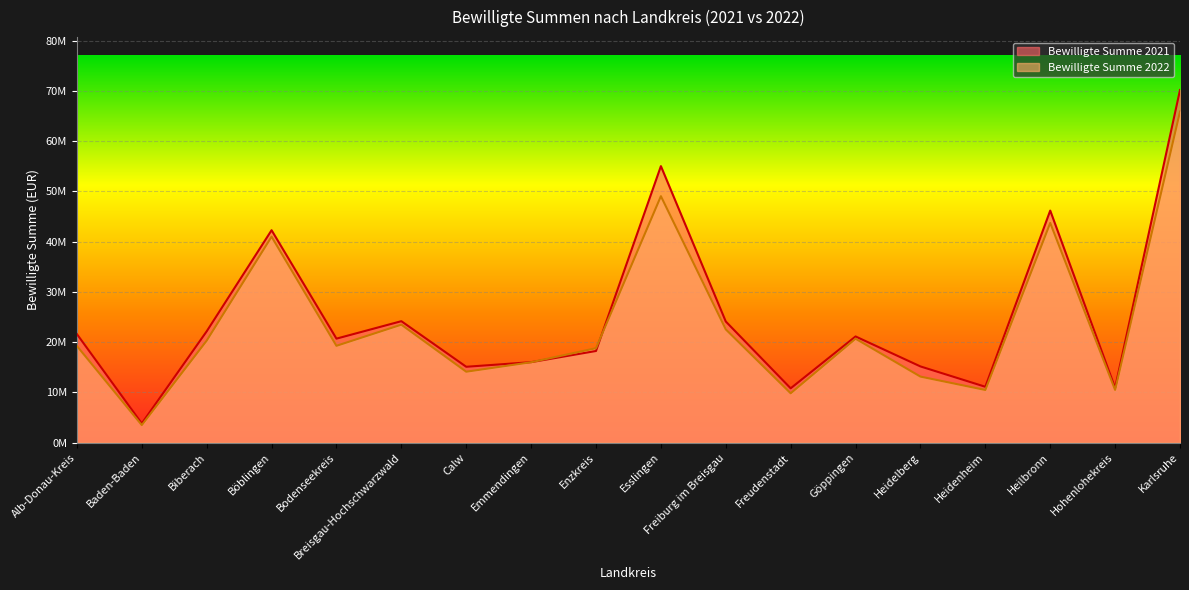

At how many categories does at least one series exceed 17856678?

11